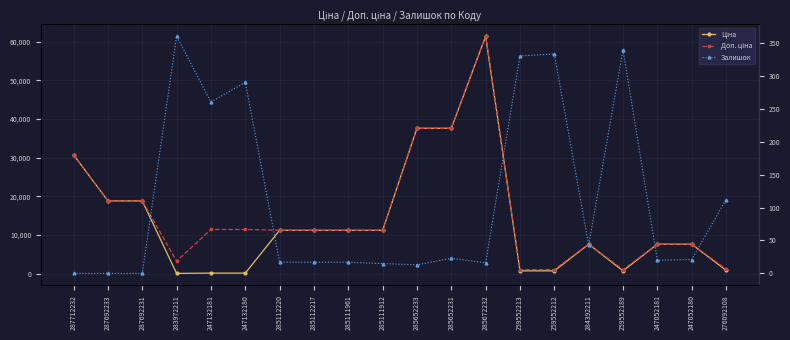

What is the approximate value of Доп. ціна at 285111912?

11188.2